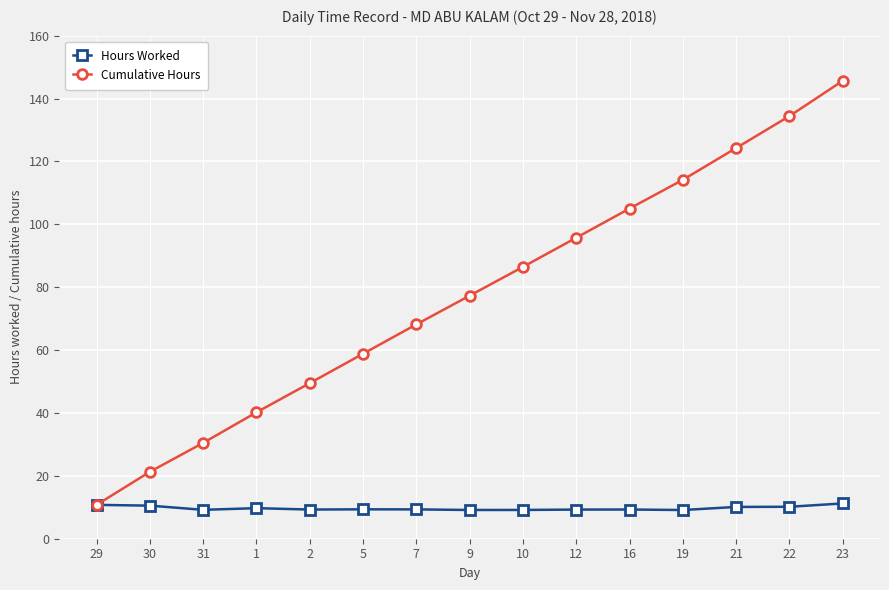

Is this an area chart (filled region under the line)?

No